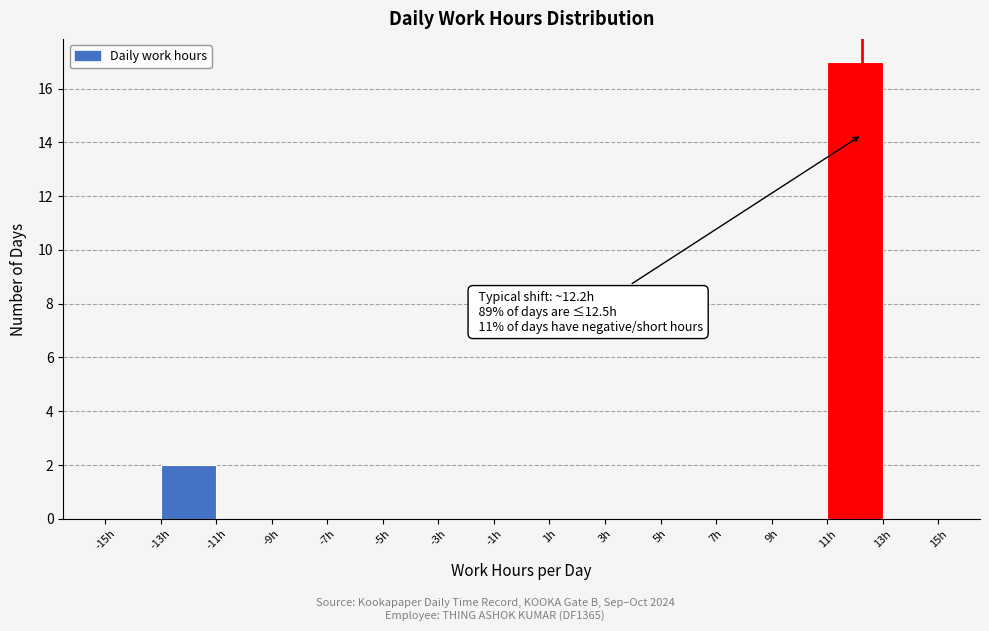

Which range on the x-axis has the tallest bar?

11 to 13